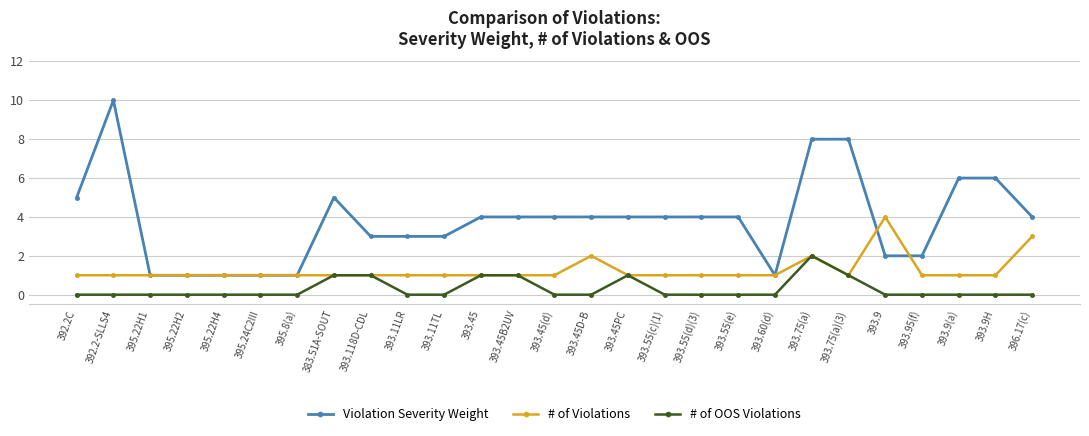

What is the label of the 27th point from the left?

396.17(c)